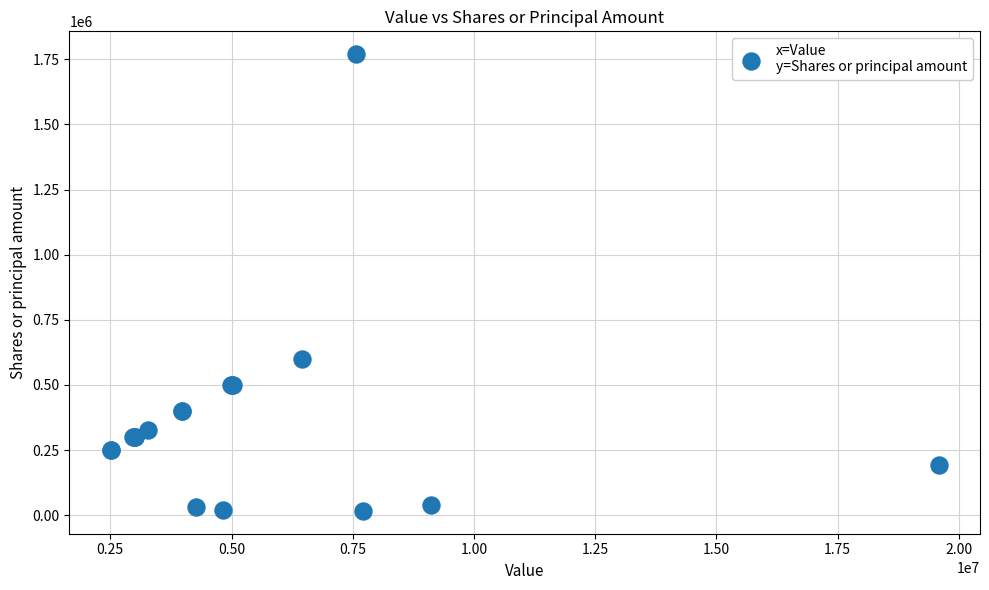

What Y value in the scatter plot is closest to 893085?

600000